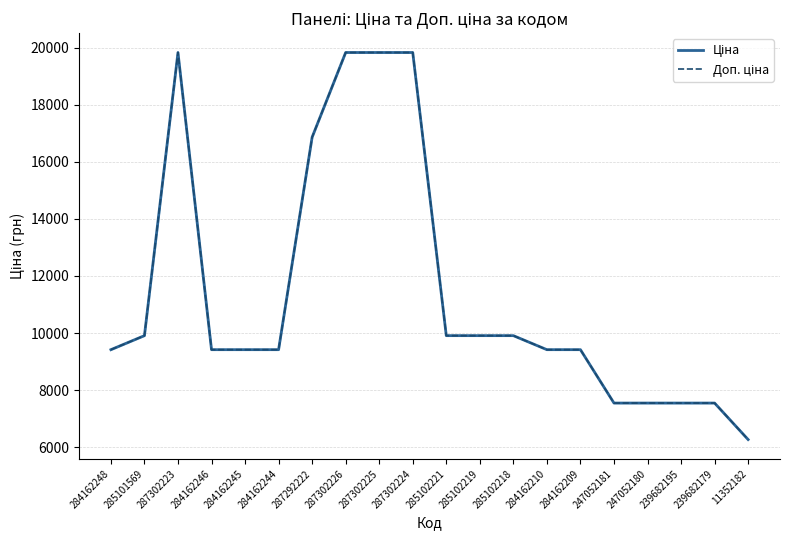

Rank the series at 247052181 from lowest to highest value.

Ціна, Доп. ціна